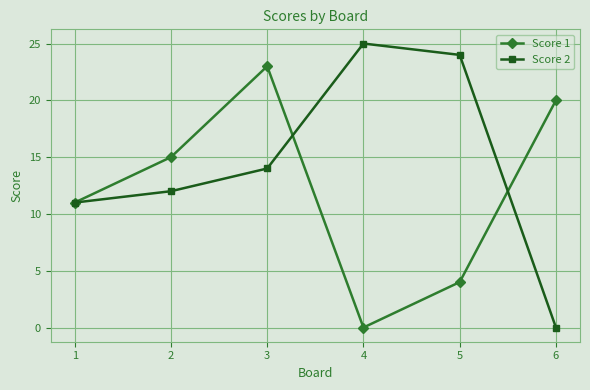

What is the total value across all series at 6?

20